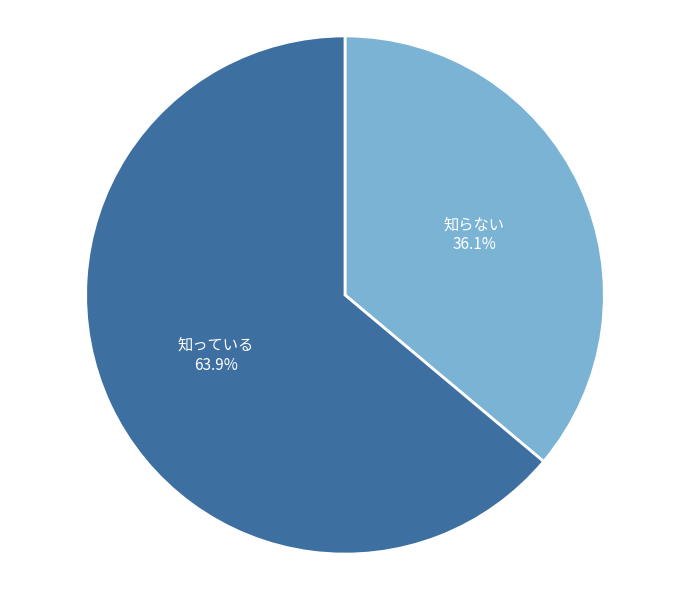

Does any single category account for the majority?

Yes